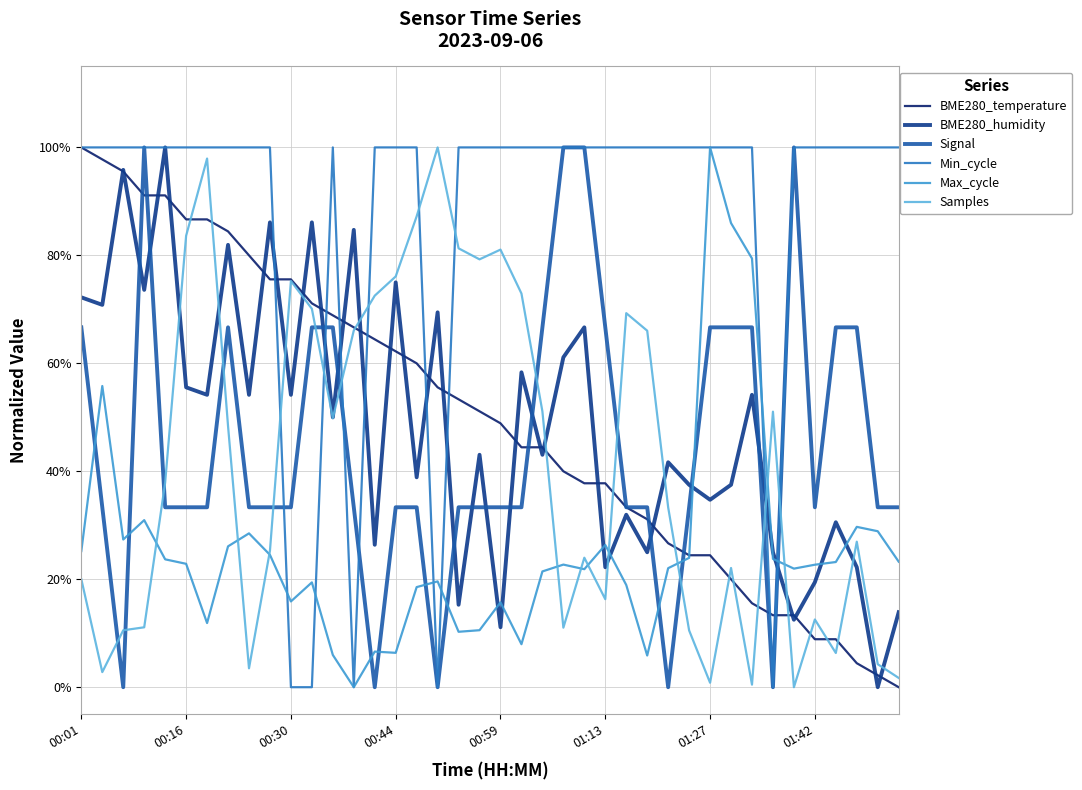

True or false: Samples and Signal cross at least once.

True